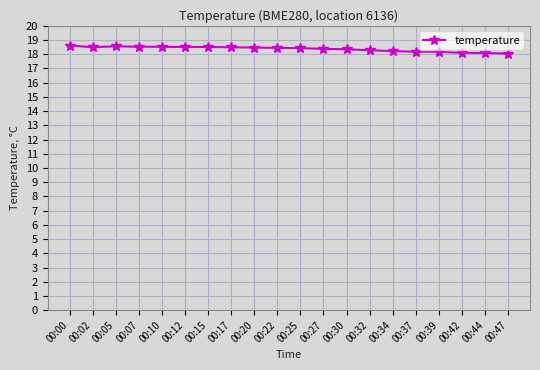

What is the sum of all values?

367.4